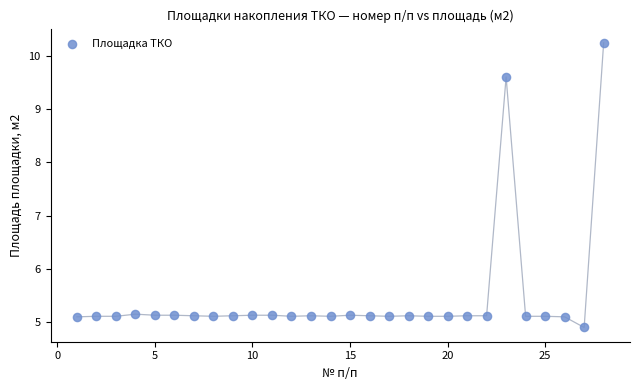

What is the range of Y values (max minus min)?

5.3